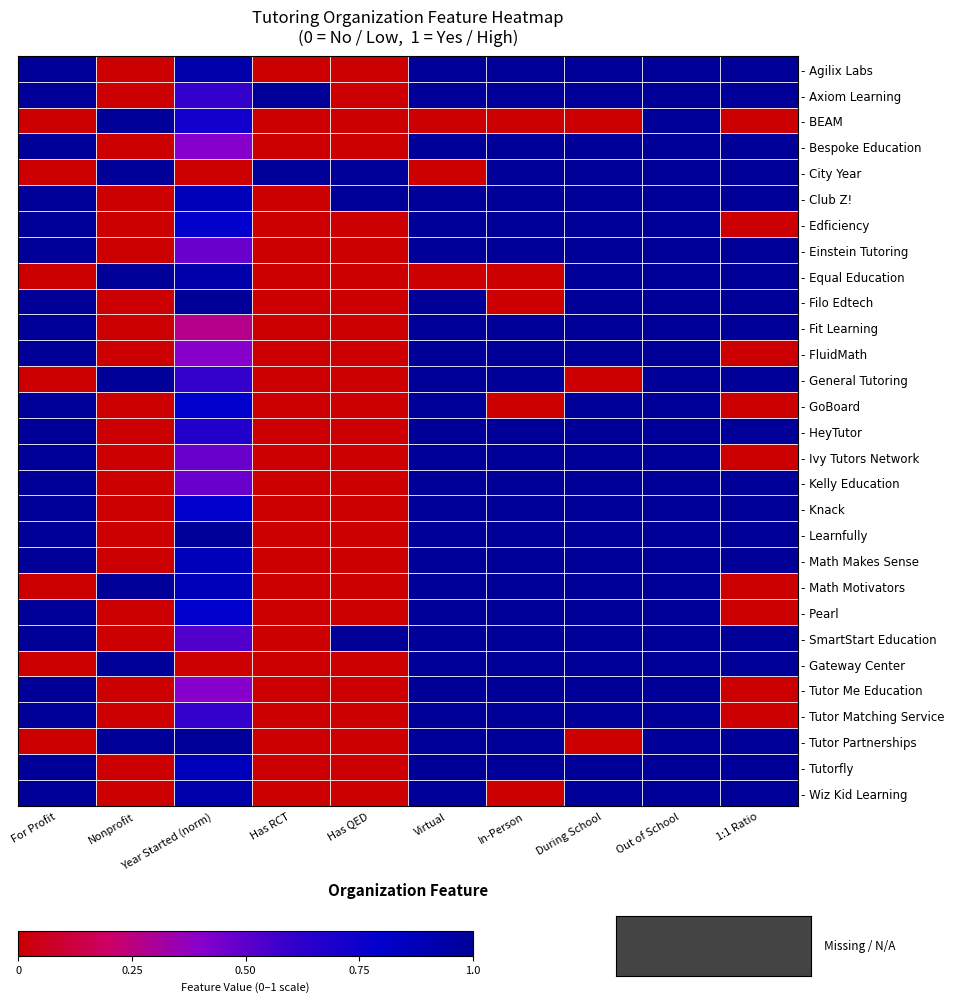

What is the greatest value displayed?

1.0